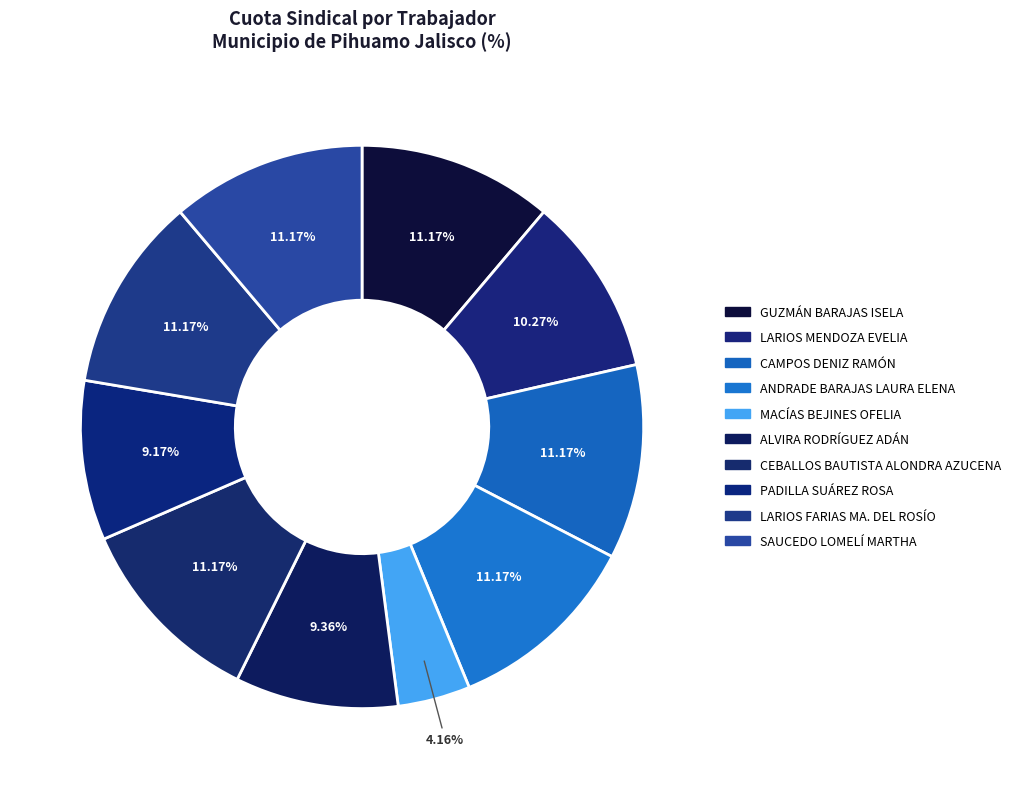

Is it true that MACÍAS BEJINES OFELIA is 15% of the pie?

False